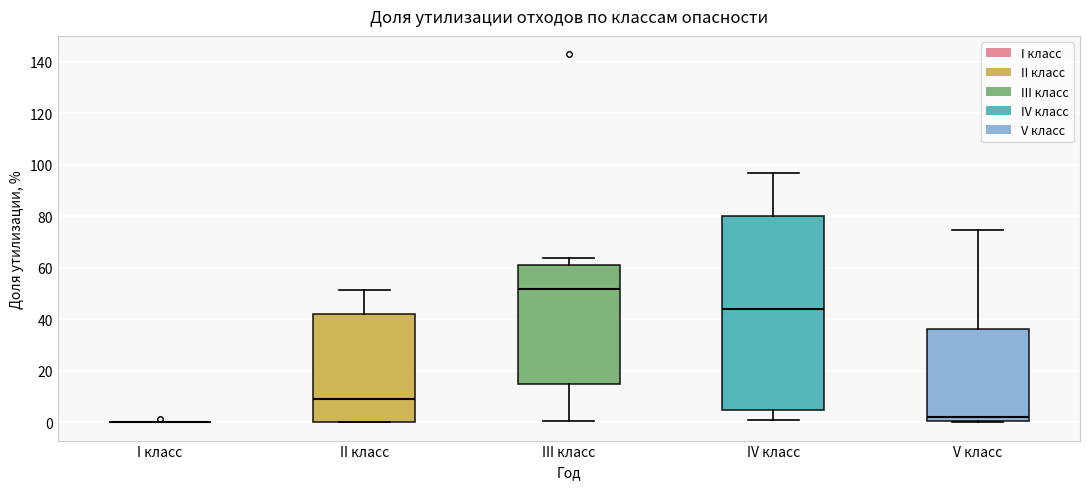

Which box is the tallest, from its lower edge to its upper edge?

IV класс